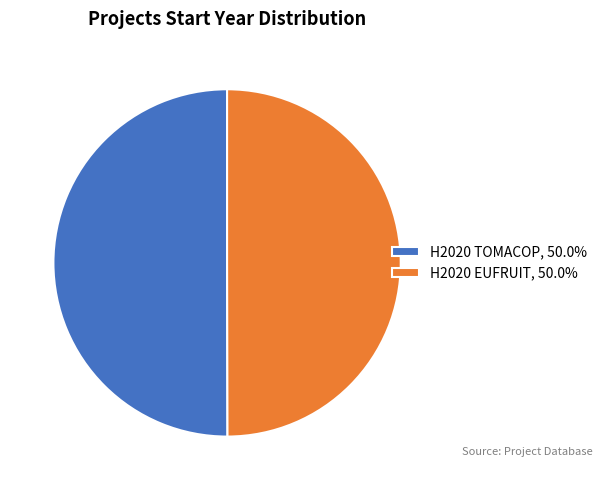

What is the ratio of the value at H2020 EUFRUIT, 50.0% to the value at H2020 TOMACOP, 50.0%?

1.0